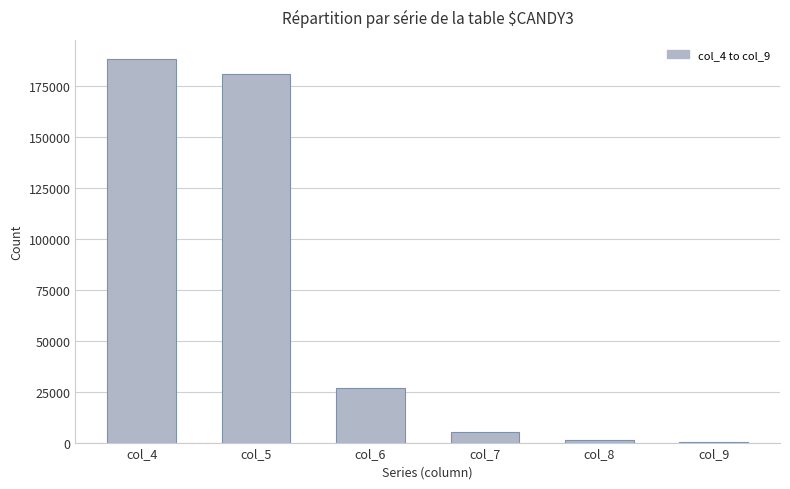

Where does the data first go above 26996?

col_4